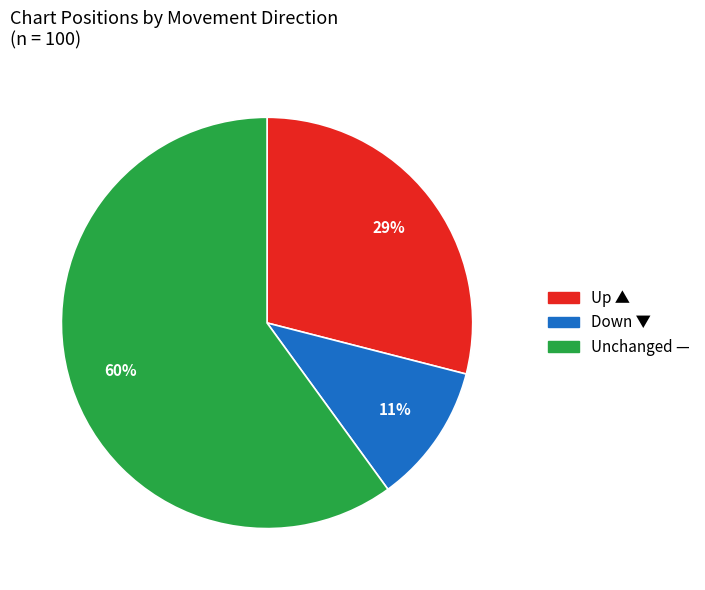

Is there a majority slice in this chart?

Yes